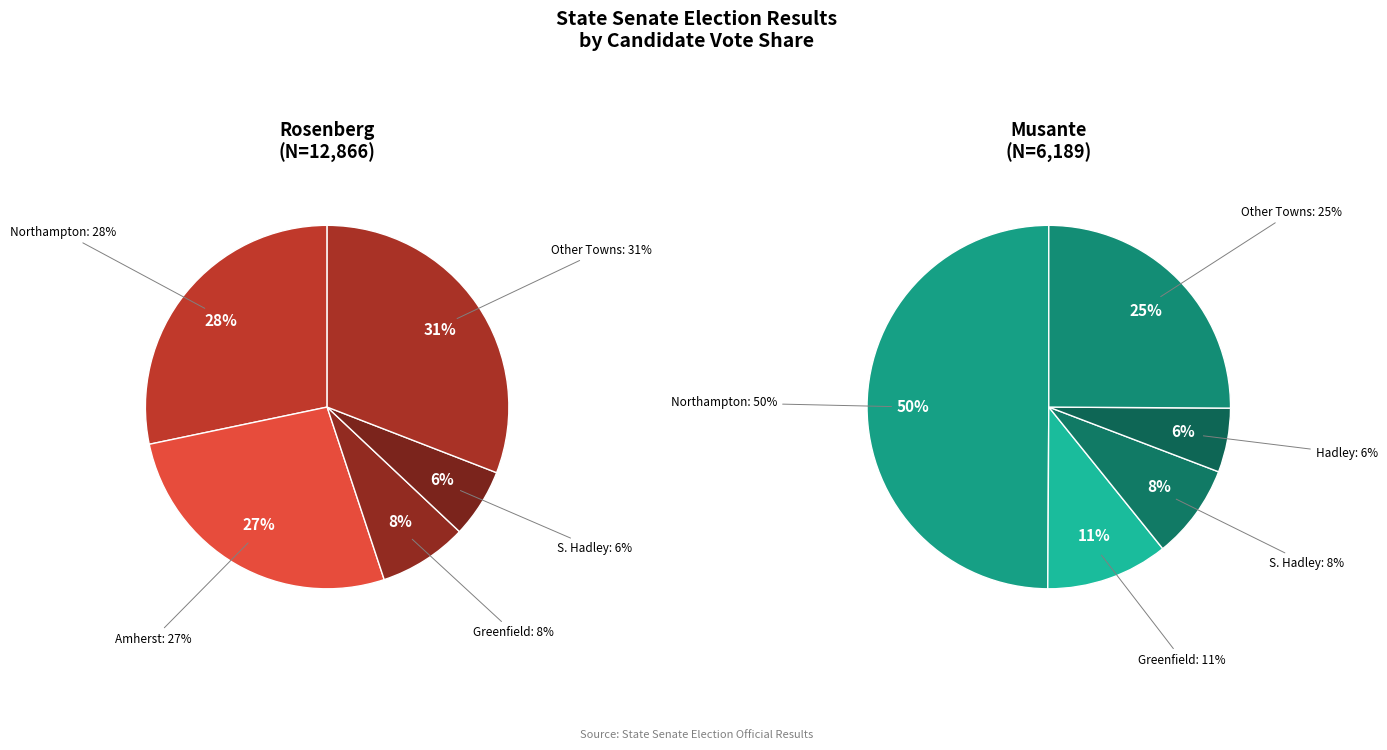

What is the largest slice in the pie chart?

Northampton